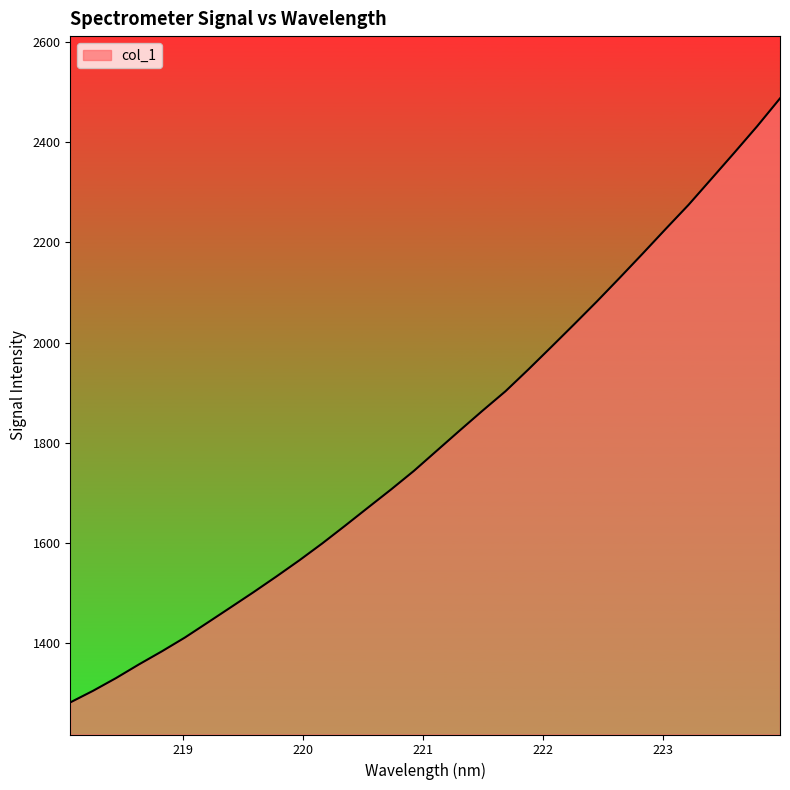

What is the difference between the maximum and minimum values?

1205.9